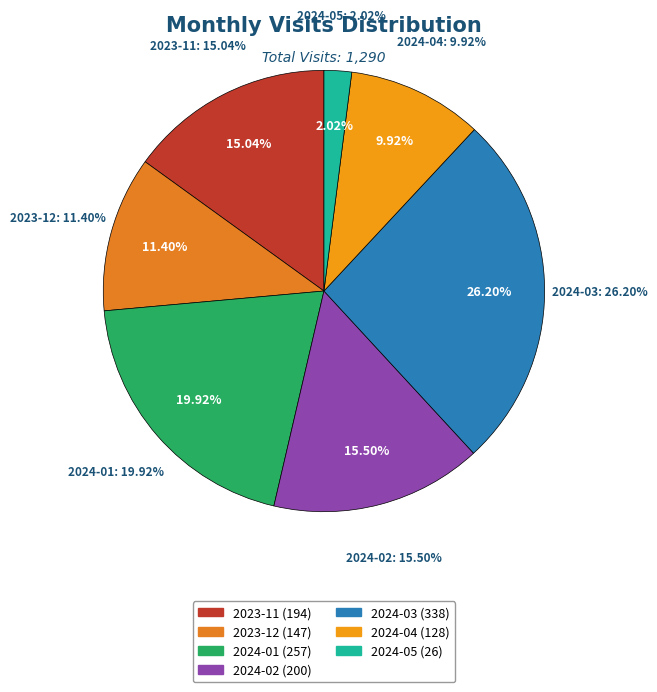

What percentage is the 2023-11 slice, to the nearest percent?

15%